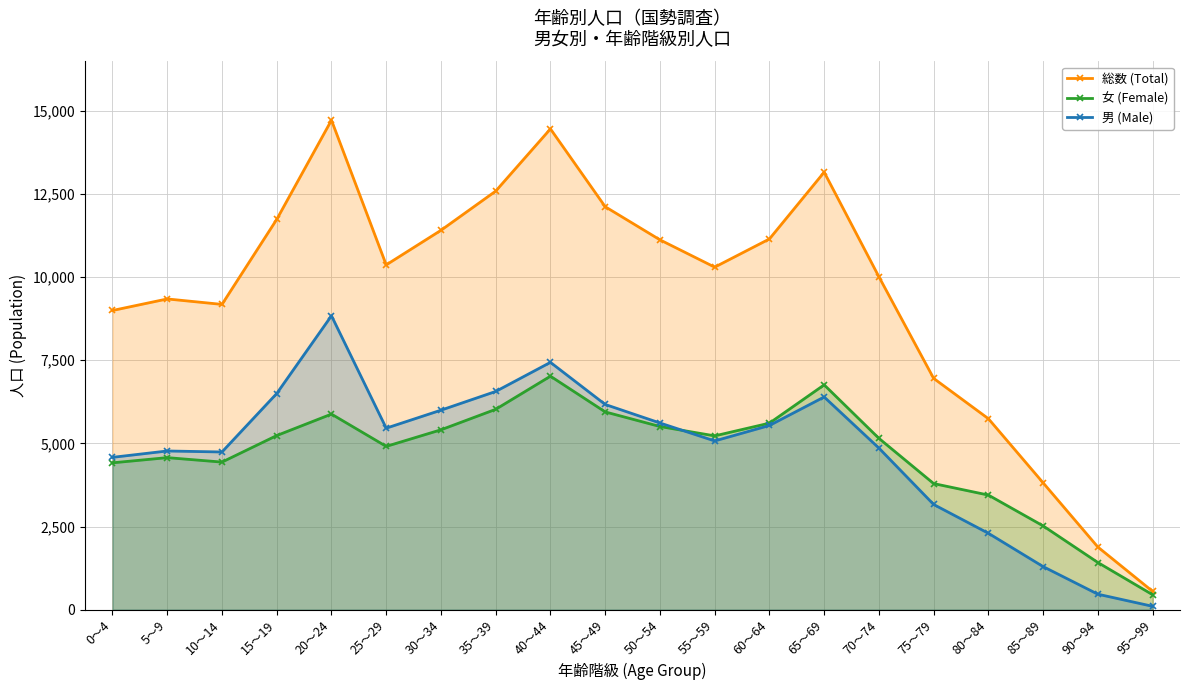

How many lines are shown in the chart?

3